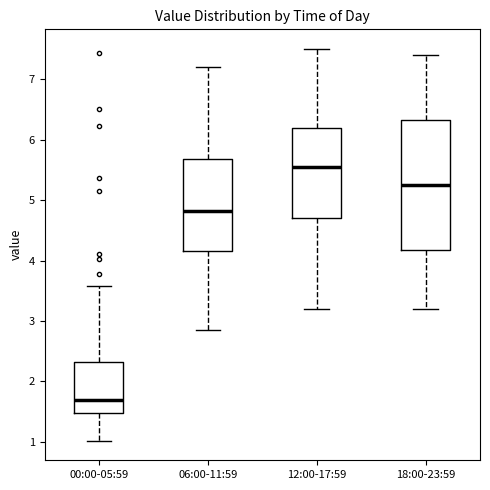

Reading left to right, read every box against the y-axis: the position of its median line, the range the box covers, and the ends of its whiskers. The values are not printed on the chart, so give them approximately, as read against the axis.

00:00-05:59: median 1.7, box 1.5 to 2.3, whiskers 1.0 to 3.6
06:00-11:59: median 4.8, box 4.2 to 5.7, whiskers 2.9 to 7.2
12:00-17:59: median 5.6, box 4.7 to 6.2, whiskers 3.2 to 7.5
18:00-23:59: median 5.3, box 4.2 to 6.3, whiskers 3.2 to 7.4